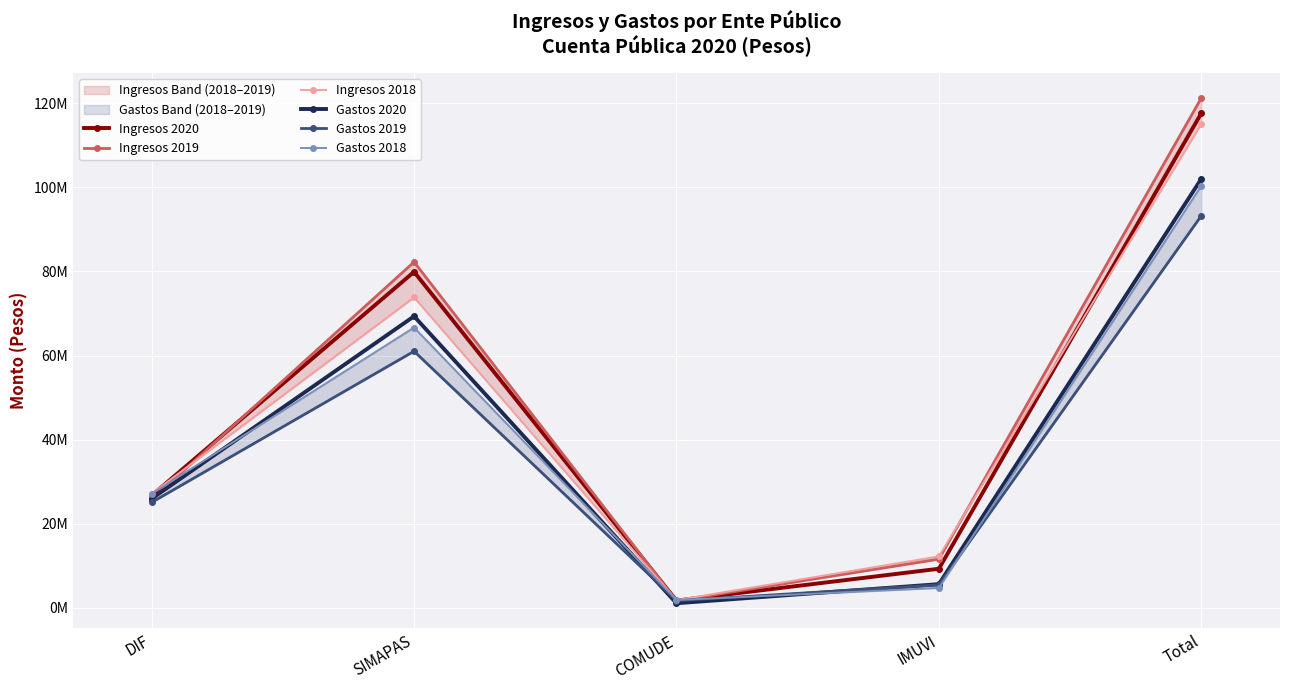

Where is Ingresos 2020 nearest to the value 59667582?

SIMAPAS